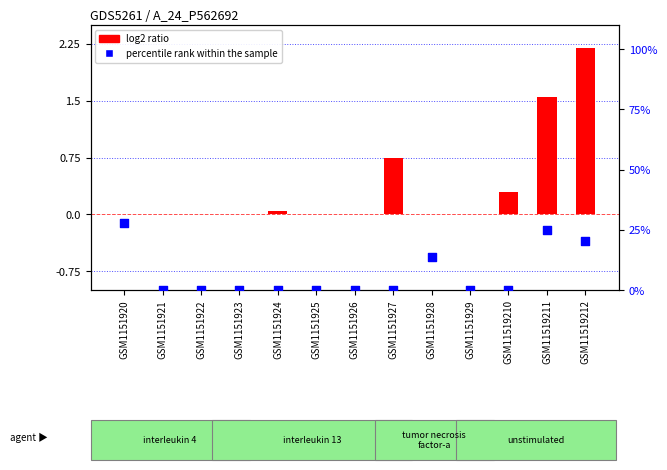

What are all the series names shown in the legend?

log2 ratio, percentile rank within the sample